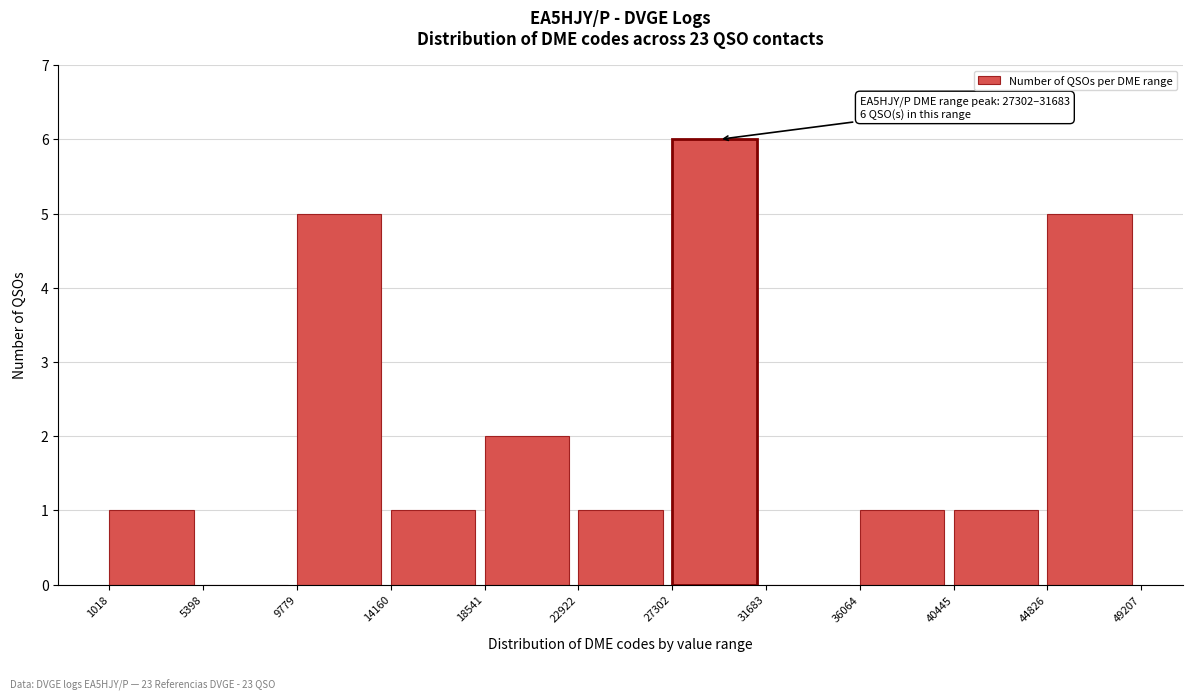

Over which range of the x-axis is the bar tallest?

27302 to 31683